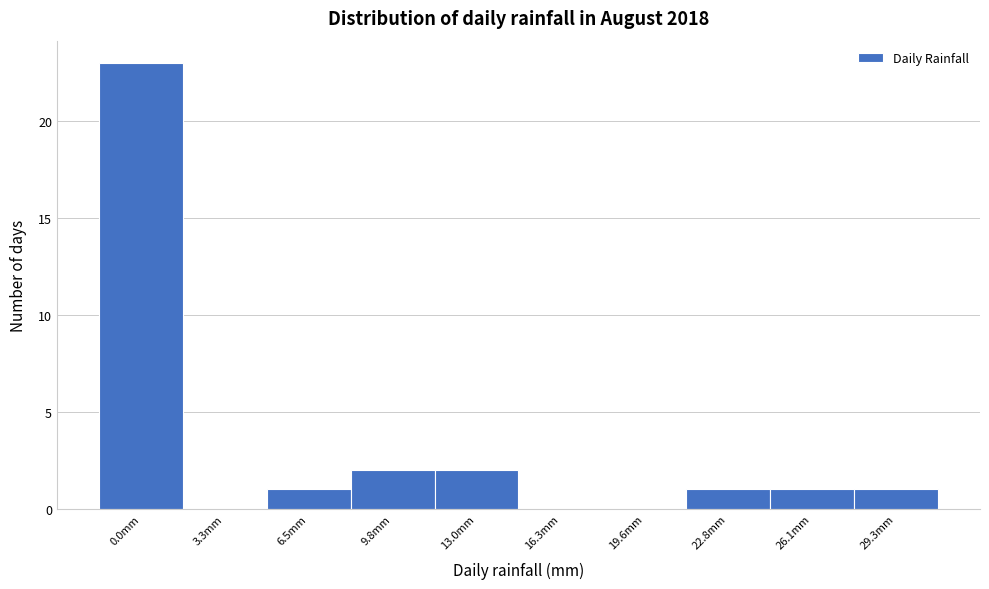

Reading right to left, what are all the values shown in this chart?

29.3mm=1	26.1mm=1	22.8mm=1	19.6mm=0	16.3mm=0	13.0mm=2	9.8mm=2	6.5mm=1	3.3mm=0	0.0mm=23